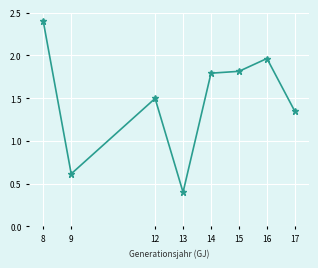

Rank the categories by value from highest to lowest.

8, 16, 15, 14, 12, 17, 9, 13